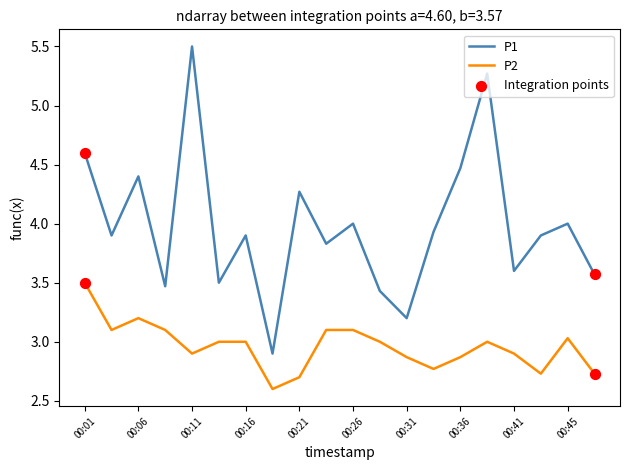

Which series has the largest range (max minus min)?

P1